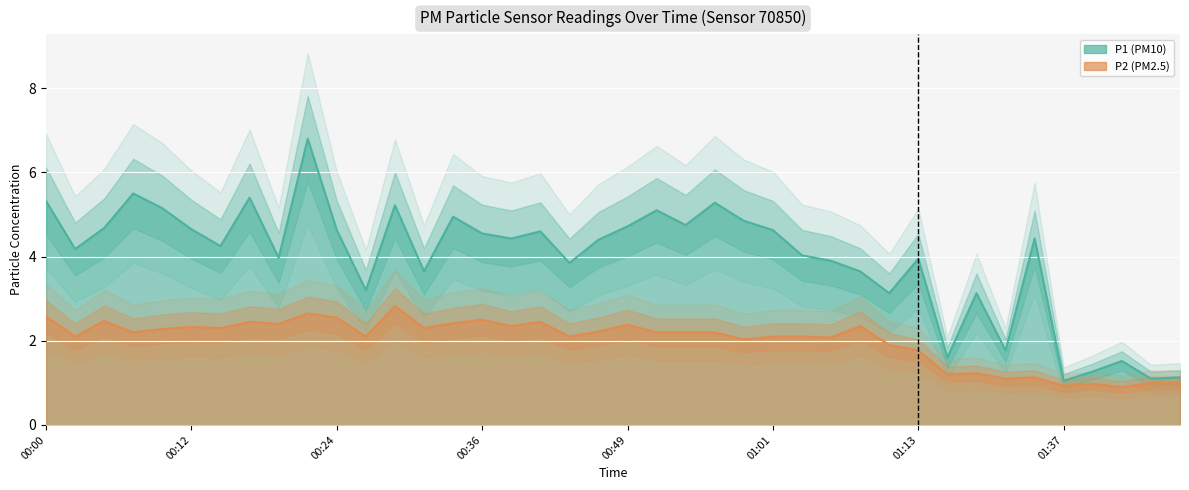

At which category does P2 reach its first local peak?

00:05